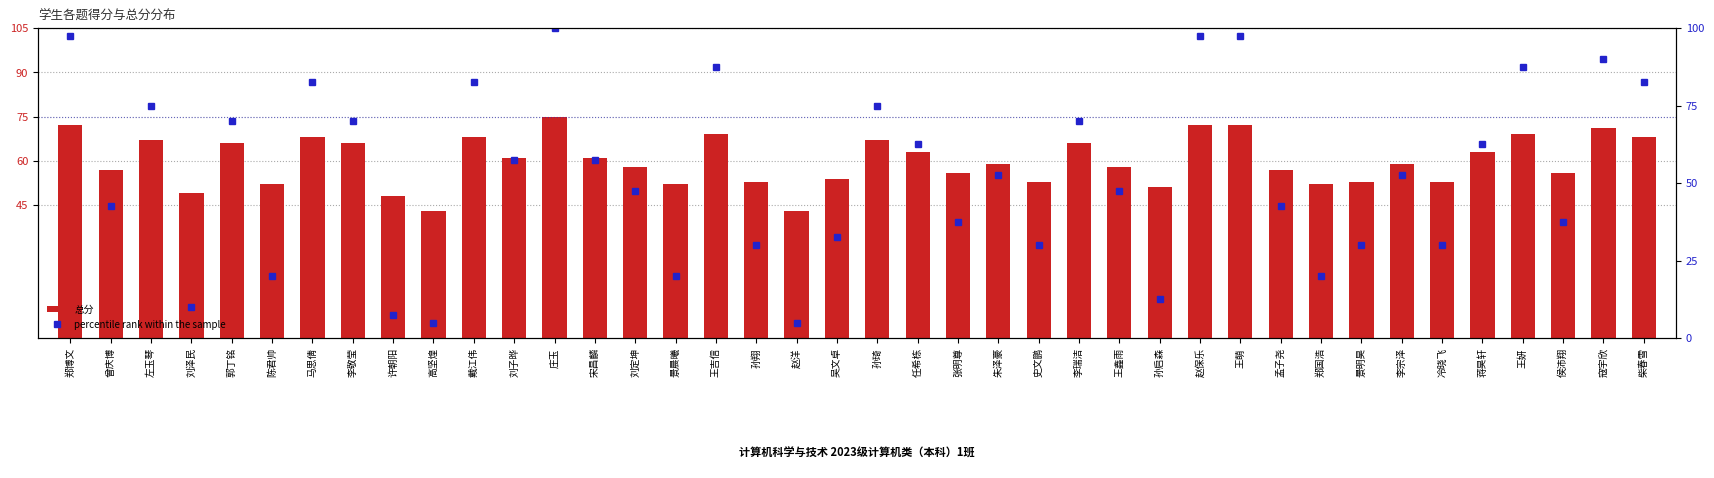

Are the bars horizontal?

No